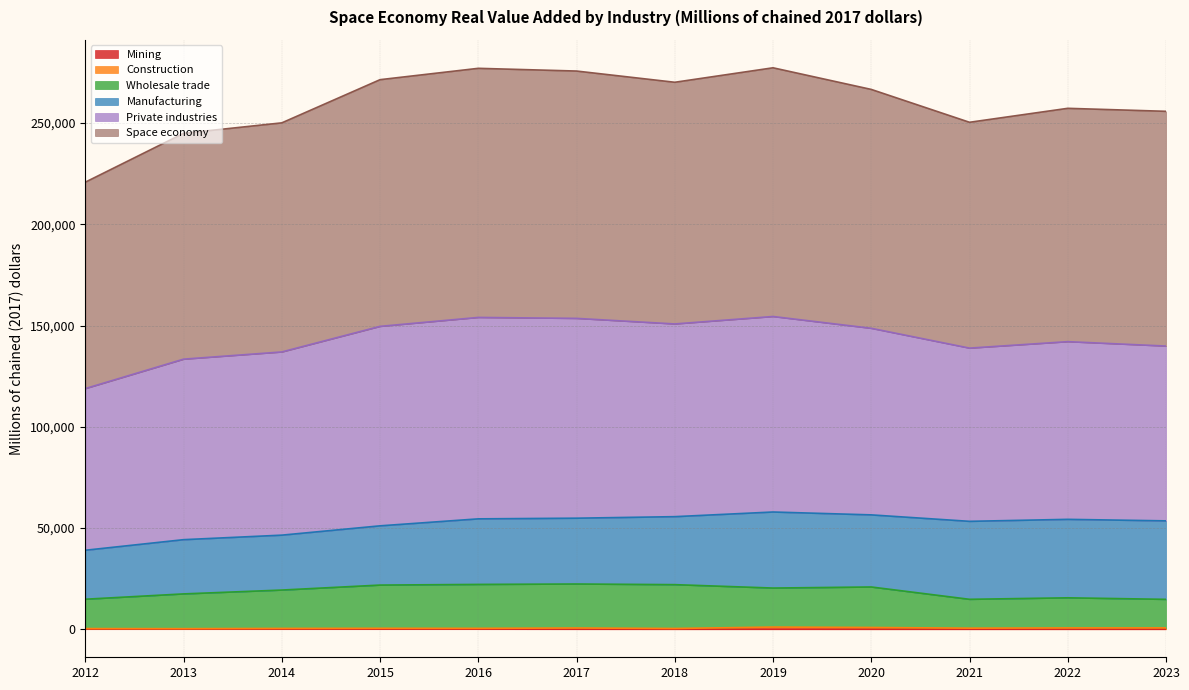

What is the sum of all Wholesale trade values?

226086